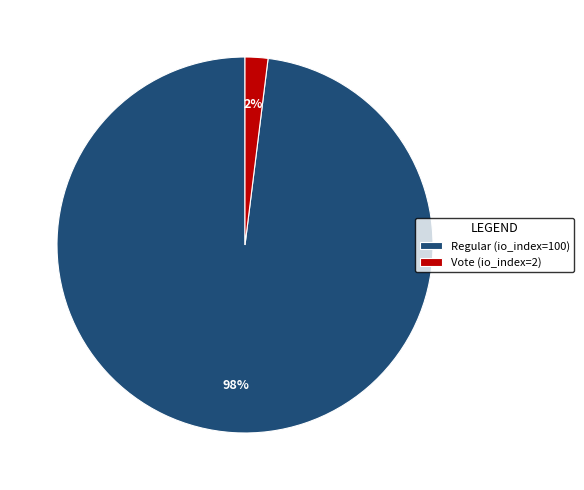

What is the majority slice?

Regular (io_index=100)